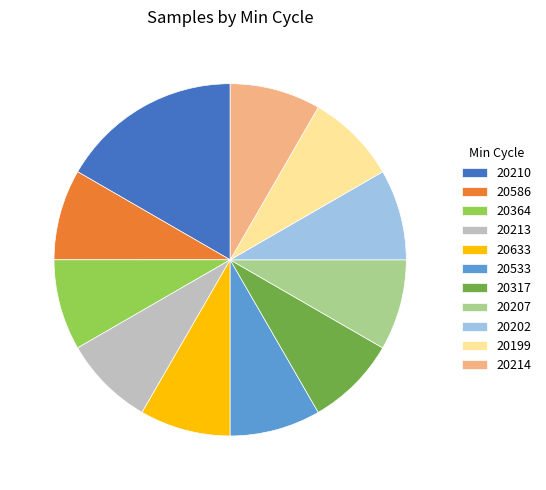

True or false: 20364 accounts for 22% of the total.

False